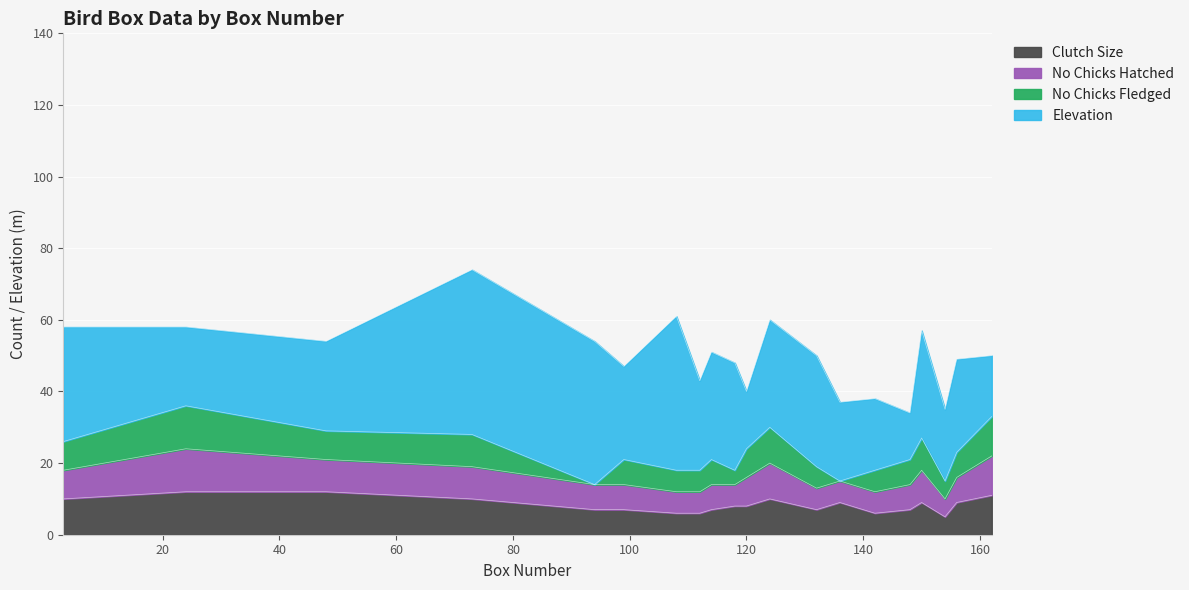

Is it true that Elevation equals 31 at 132?

True